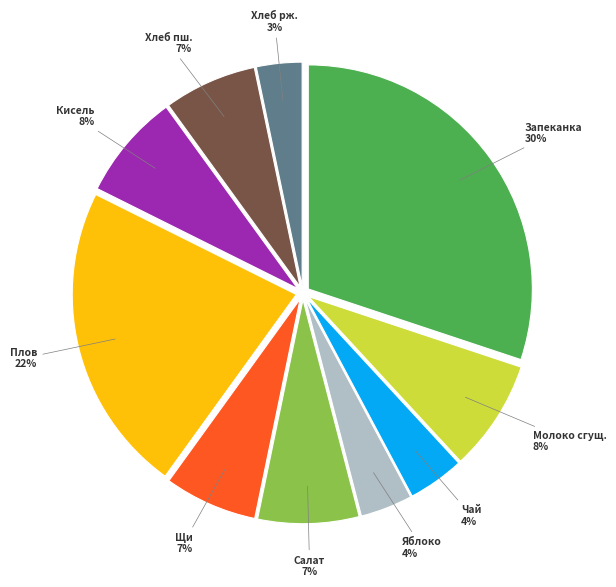

To the nearest percent, what is the difference between the largest and smallest slice percentages?

27%